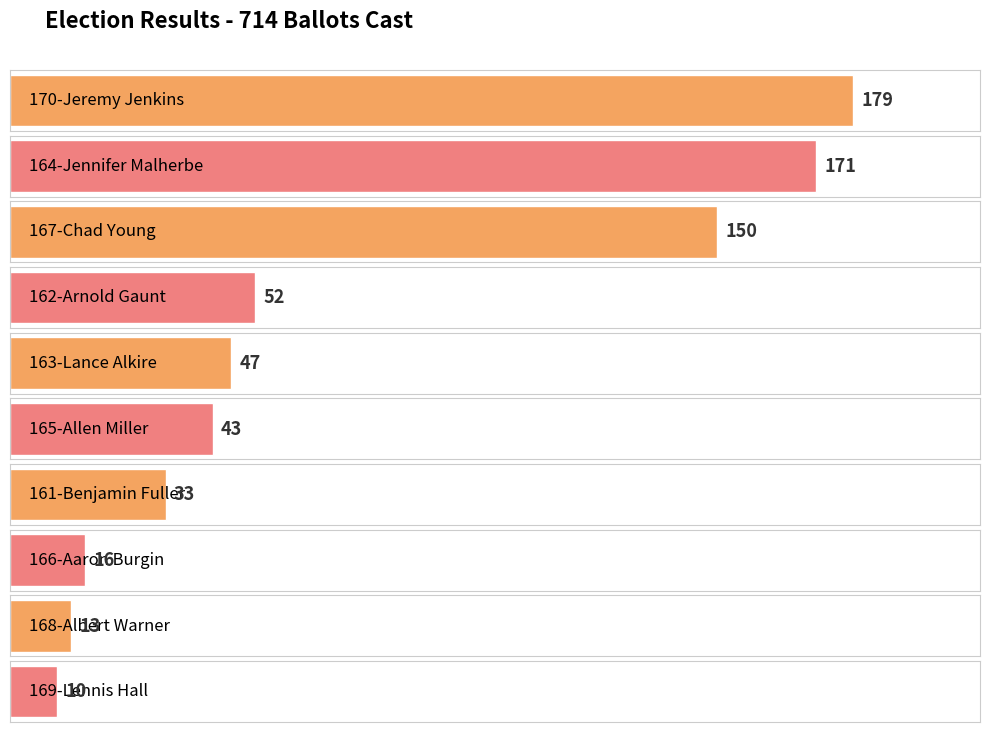

Are the bars grouped side by side (vs. stacked)?

No